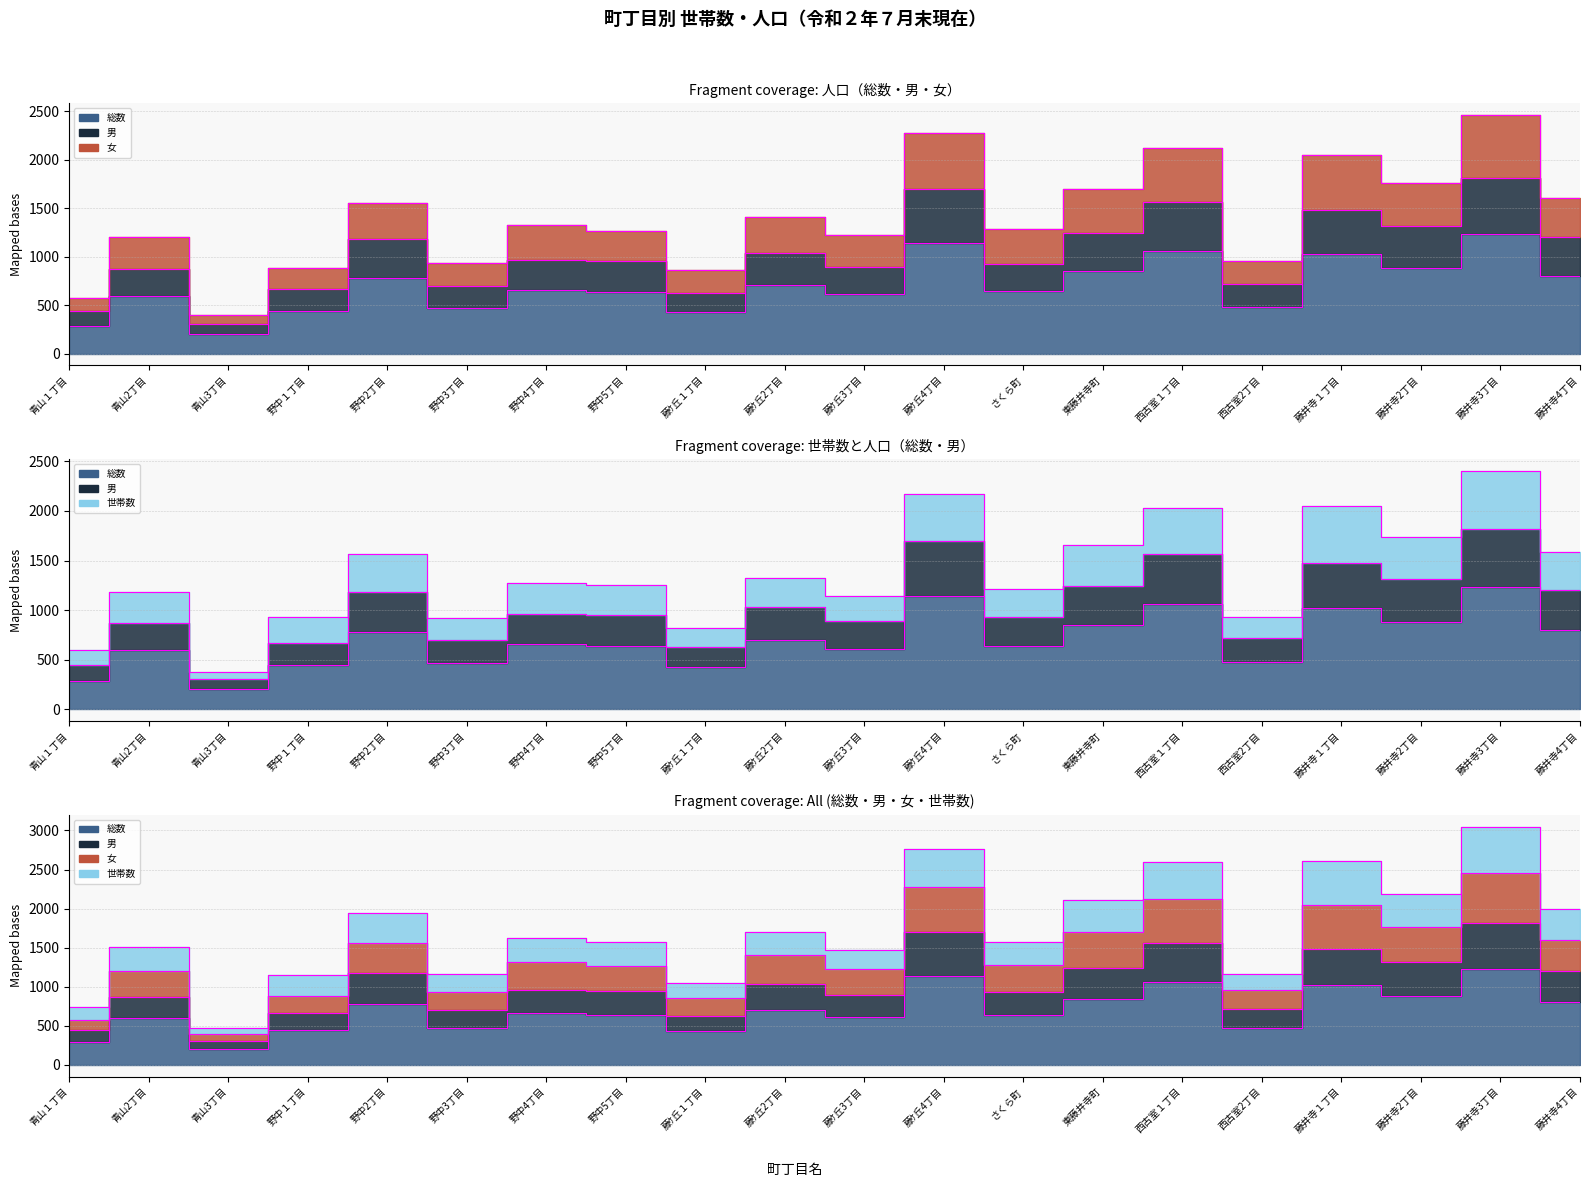

At how many categories does at least one series exceed 402?

19